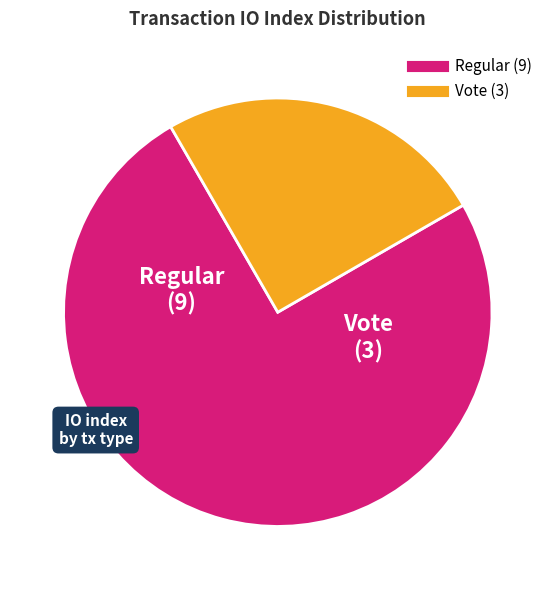

Combined, do Vote and Regular account for over 50%?

Yes